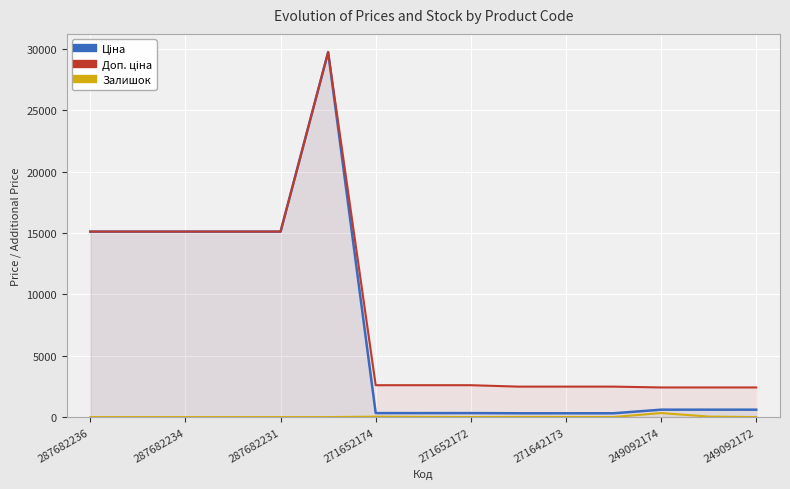

What position from the left is 11?

12